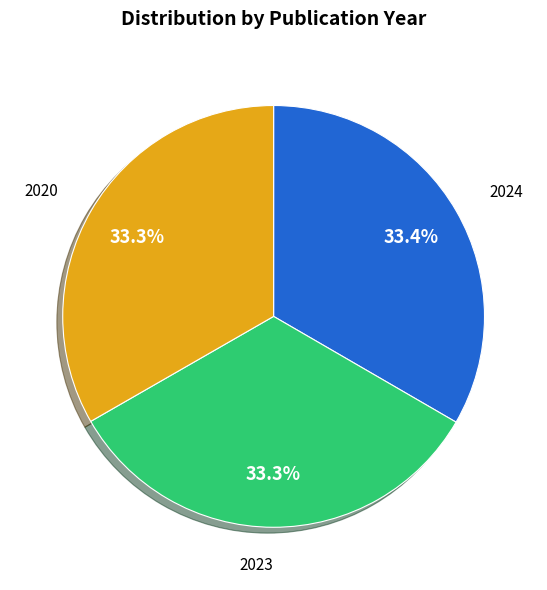

Is there any slice that represents more than half of the pie?

No